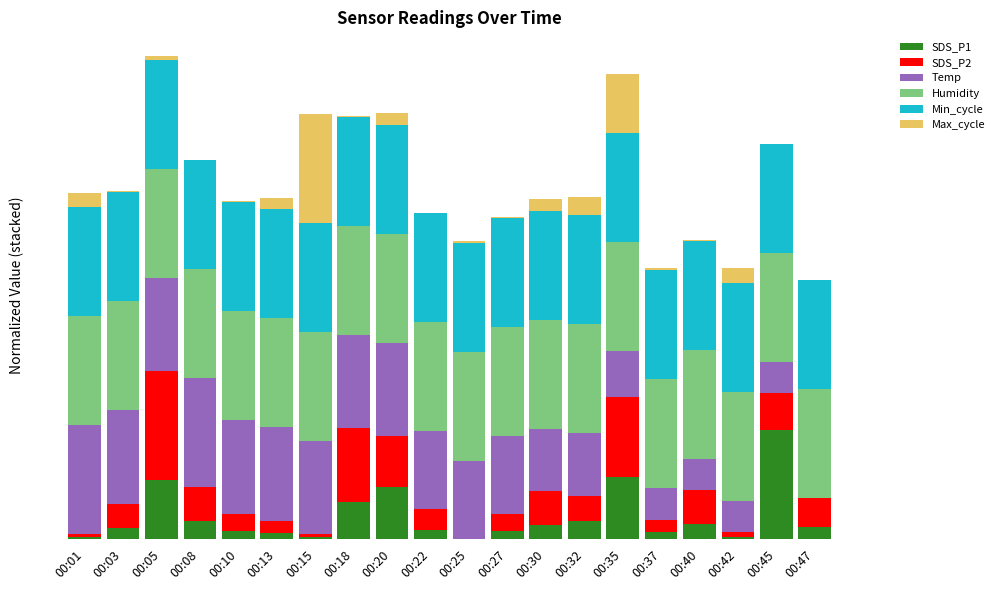

Rank the series at 00:08 from lowest to highest value.

Max_cycle, SDS_P1, SDS_P2, Temp, Min_cycle, Humidity